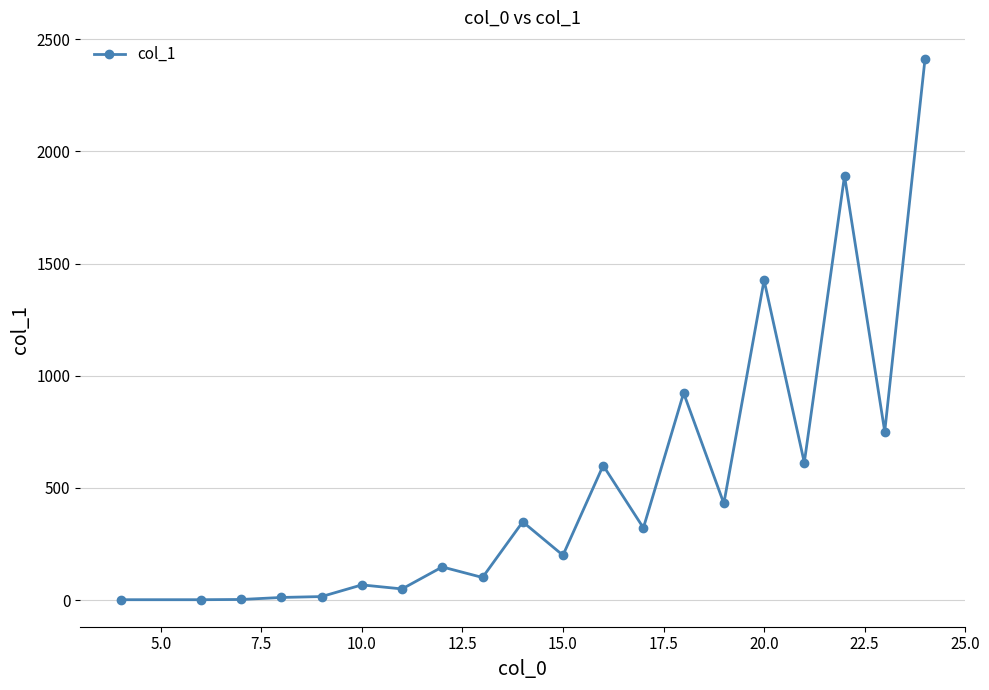

How many lines are shown in the chart?

1